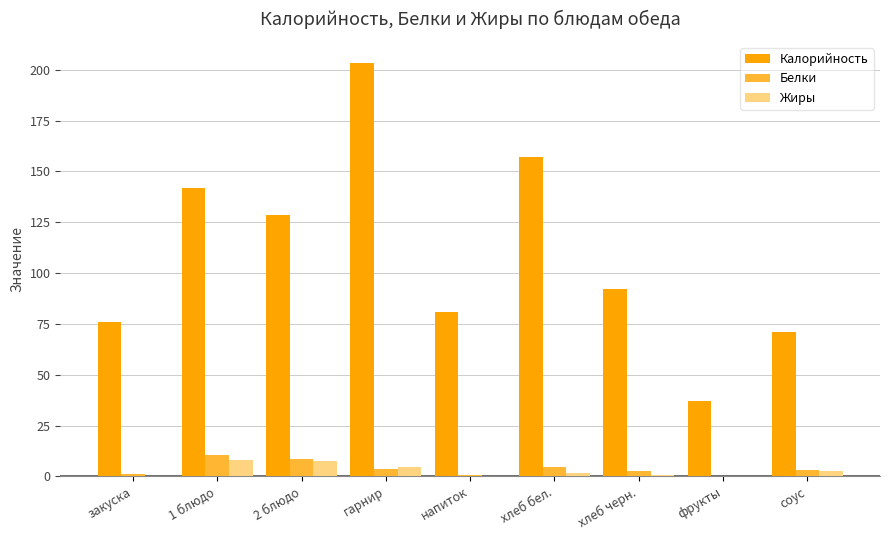

What is the sum of all Калорийность values?

987.0